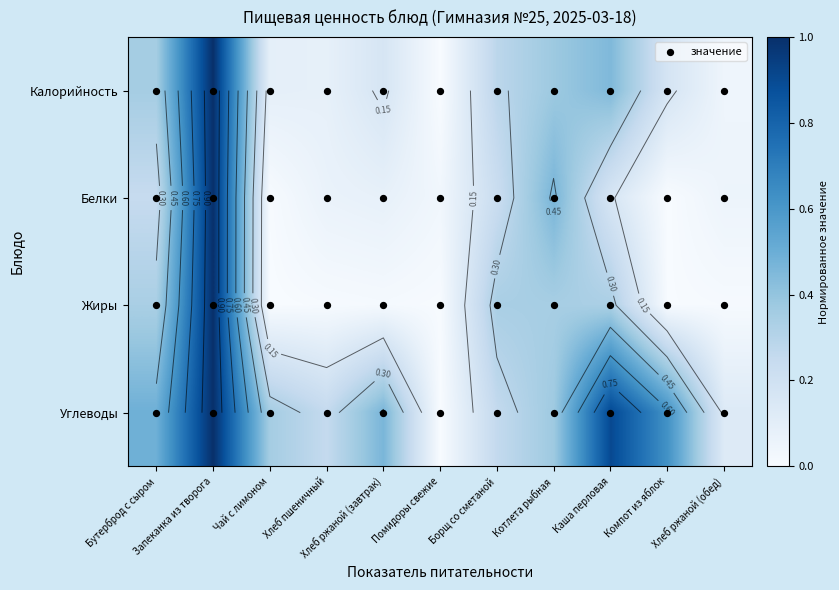

Where is Калорийность nearest to the value 0?

Помидоры свежие